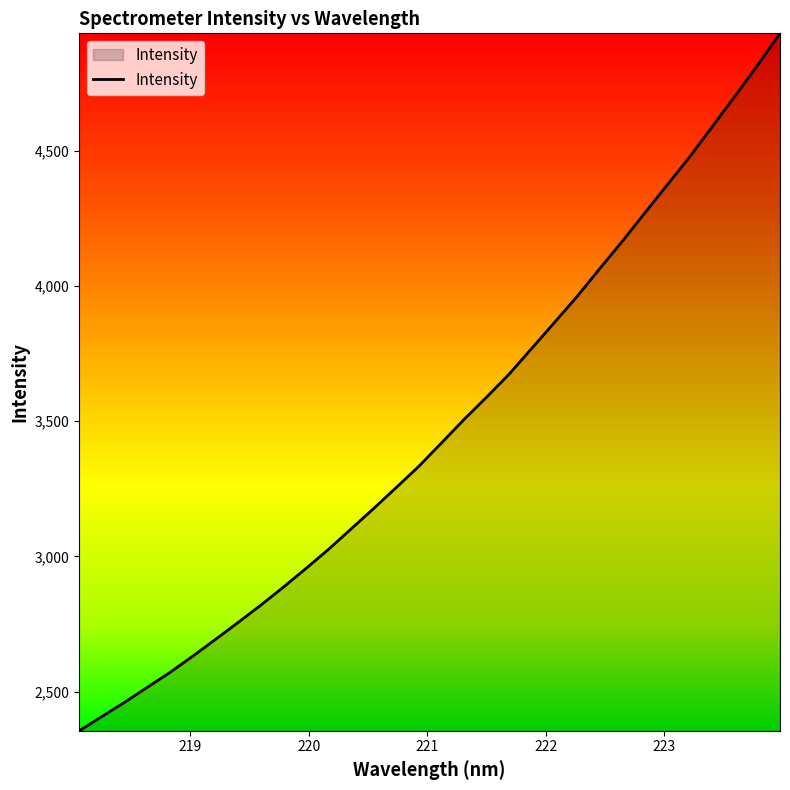

What is the smallest value displayed?

2355.5